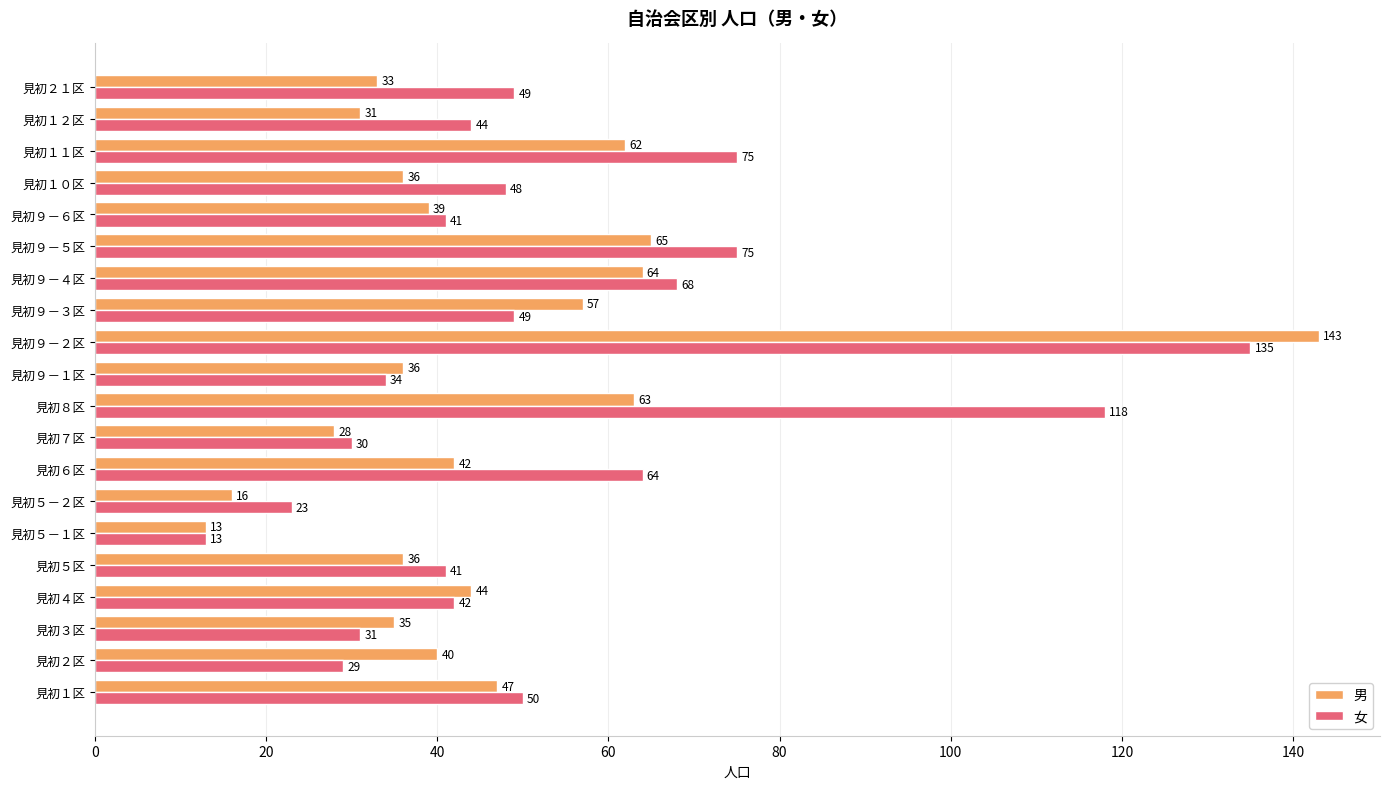

Which series has the largest total across all categories?

女